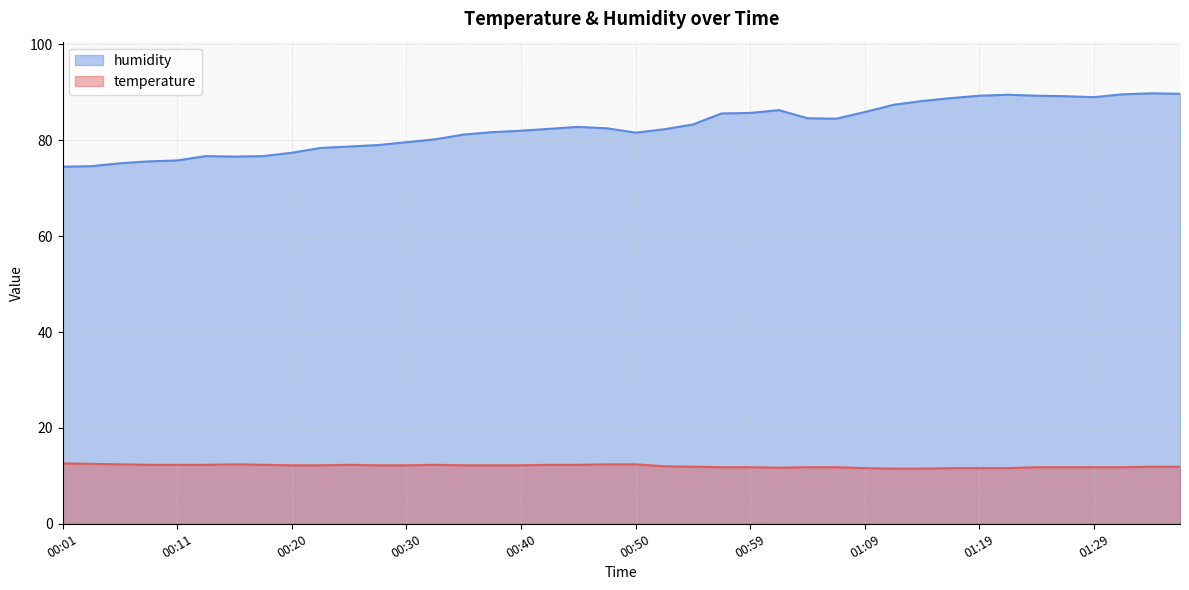

What position from the right is 01:31?

3